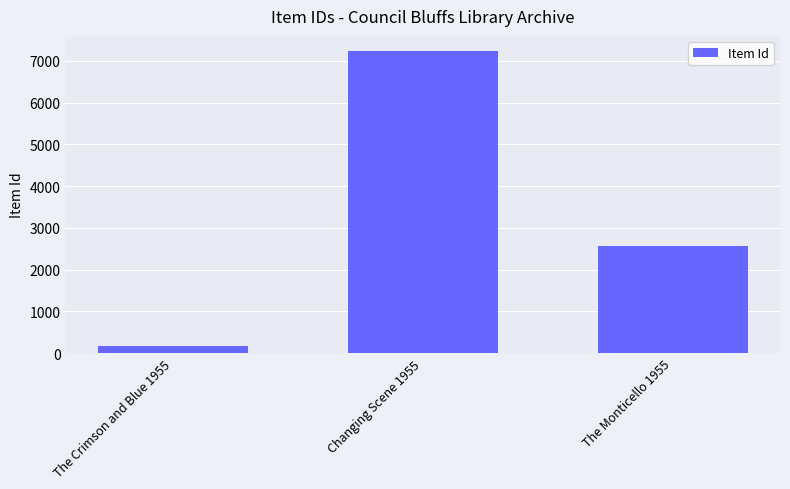

Approximately how many times larger is the value at Changing Scene 1955 compared to The Crimson and Blue 1955?

45.5